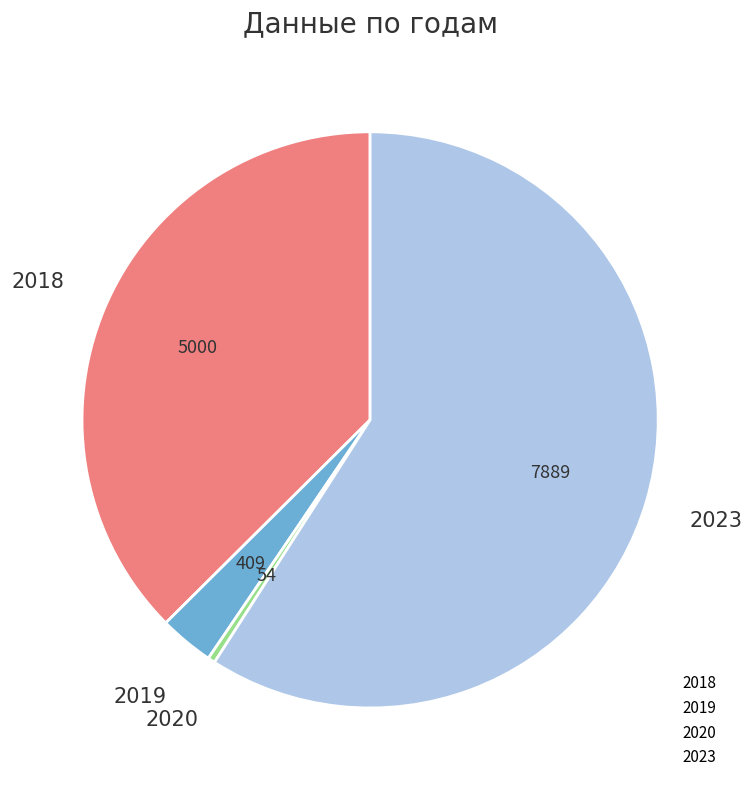

Which has a higher value, 2023 or 2019?

2023